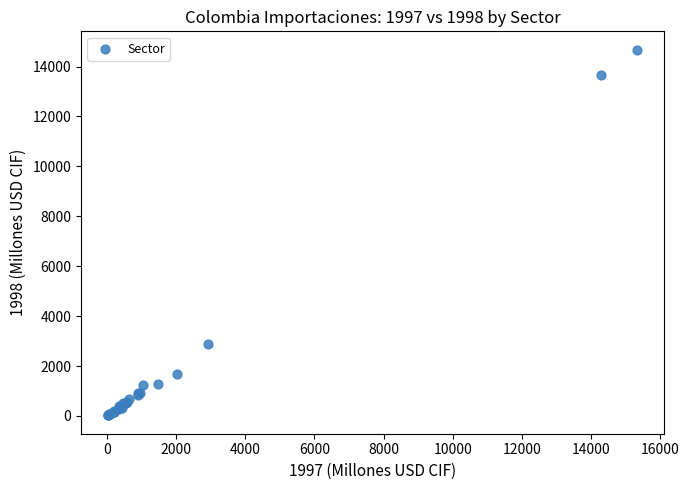

What Y value in the scatter plot is closest to 7349?

2900.8